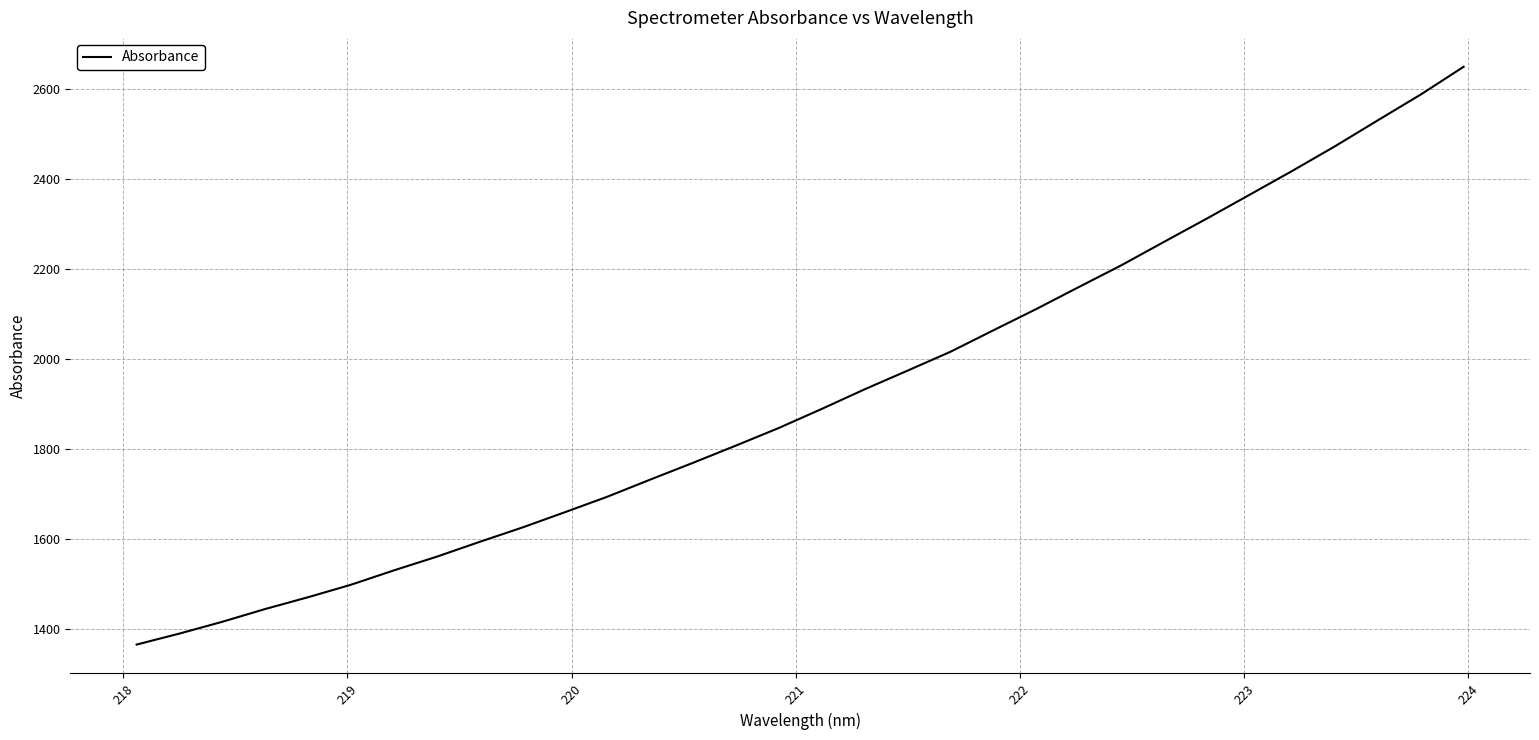

Reading left to right, list all the values displayed in this chart.

1364.8	1389.3	1415.5	1443.9	1470.1	1497.9	1529.7	1560.2	1593.1	1625.2	1659.4	1694.2	1732.2	1769.6	1807.9	1847.0	1889.3	1932.8	1974.2	2016.1	2063.7	2110.9	2160.1	2208.8	2261.0	2312.8	2365.8	2419.0	2473.9	2531.5	2588.7	2650.2